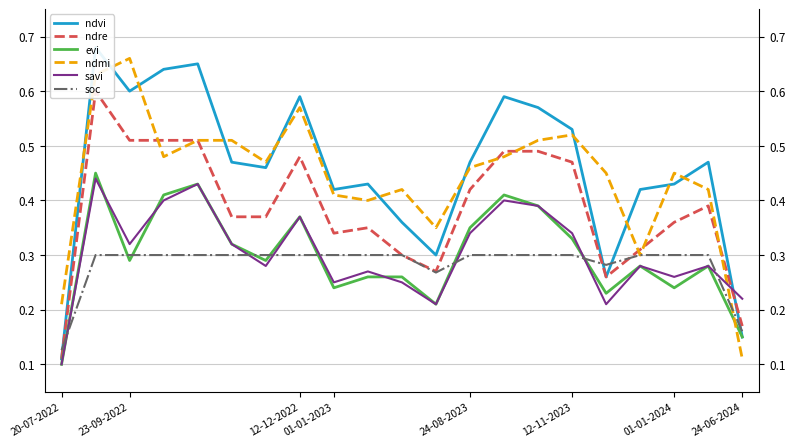

Which category has the highest value in the ndre series?

23-09-2022